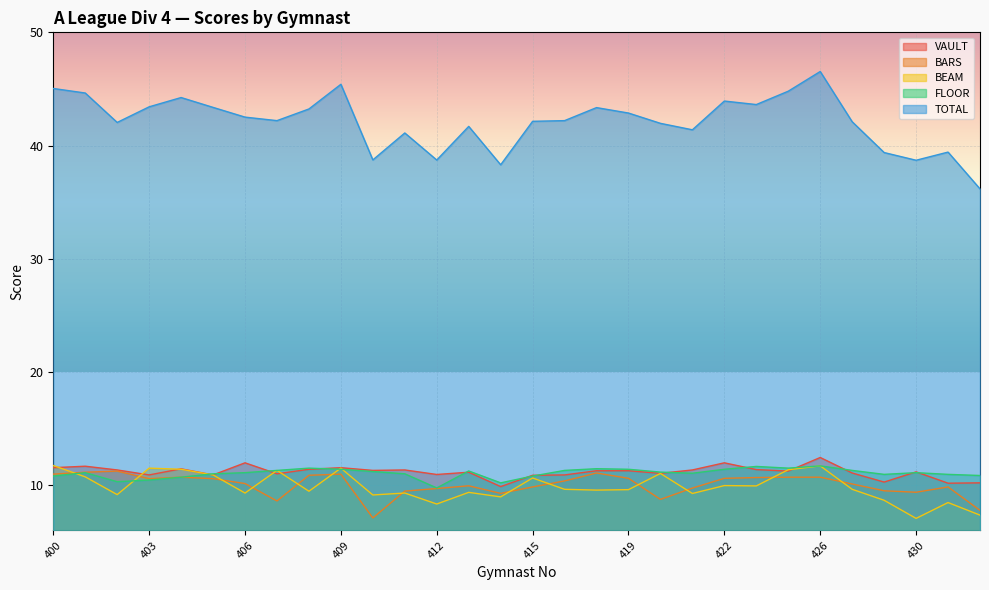

True or false: TOTAL and BARS intersect in this chart.

False